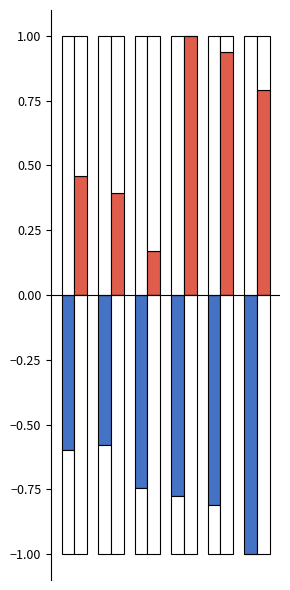

True or false: Quota di Addetti alle Unità Locali has a value of 1.0 at 3.

True